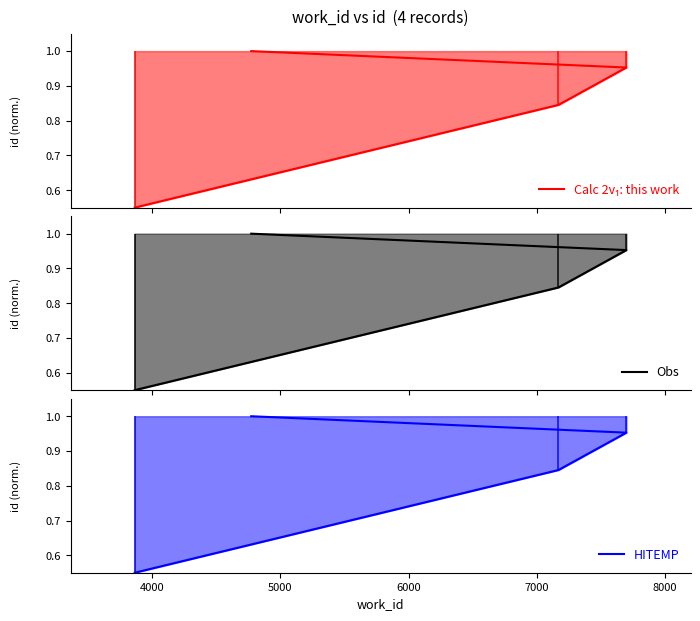

True or false: Calc 2v₁: this work has a value of 1.3 at 4000.

False